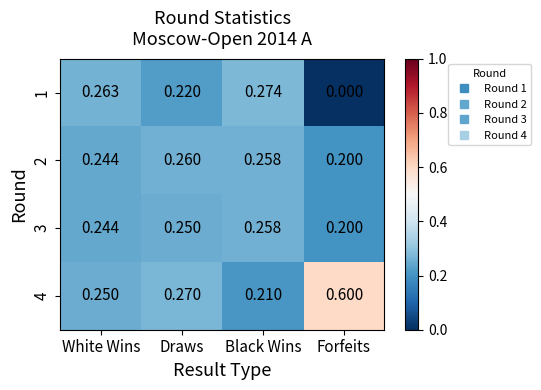

At which label is 1 closest to 0?

Forfeits